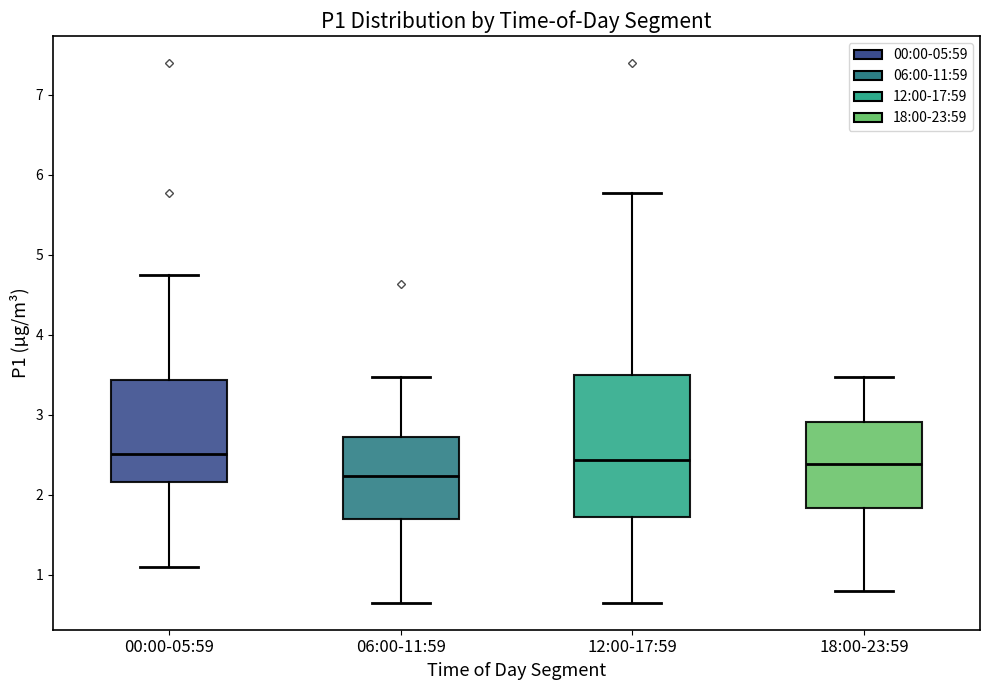

Comparing the boxes themselves (not the whiskers), which one is the tallest?

12:00-17:59